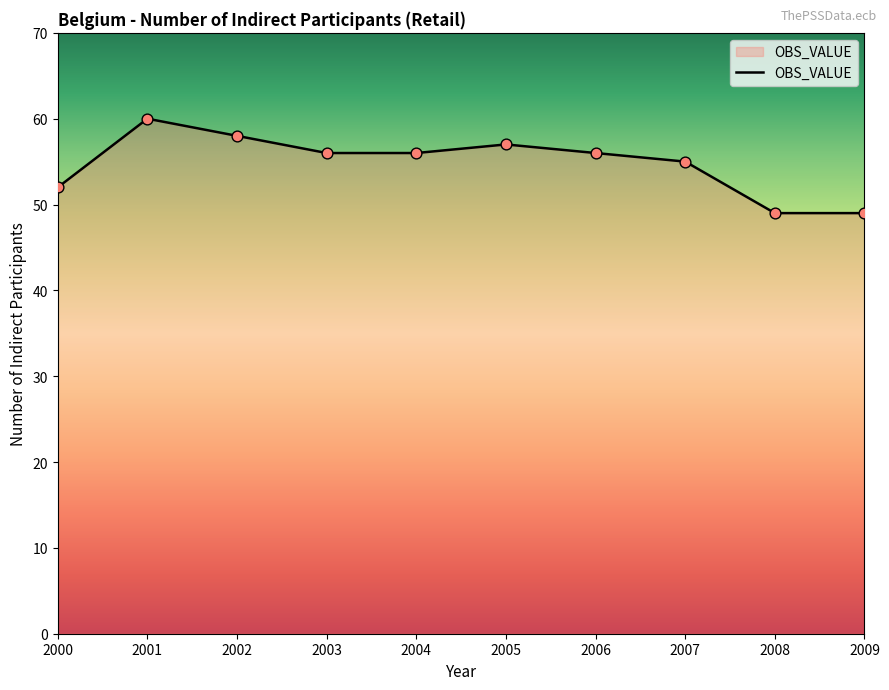

What is the change in value from 2006 to 2009?

-7